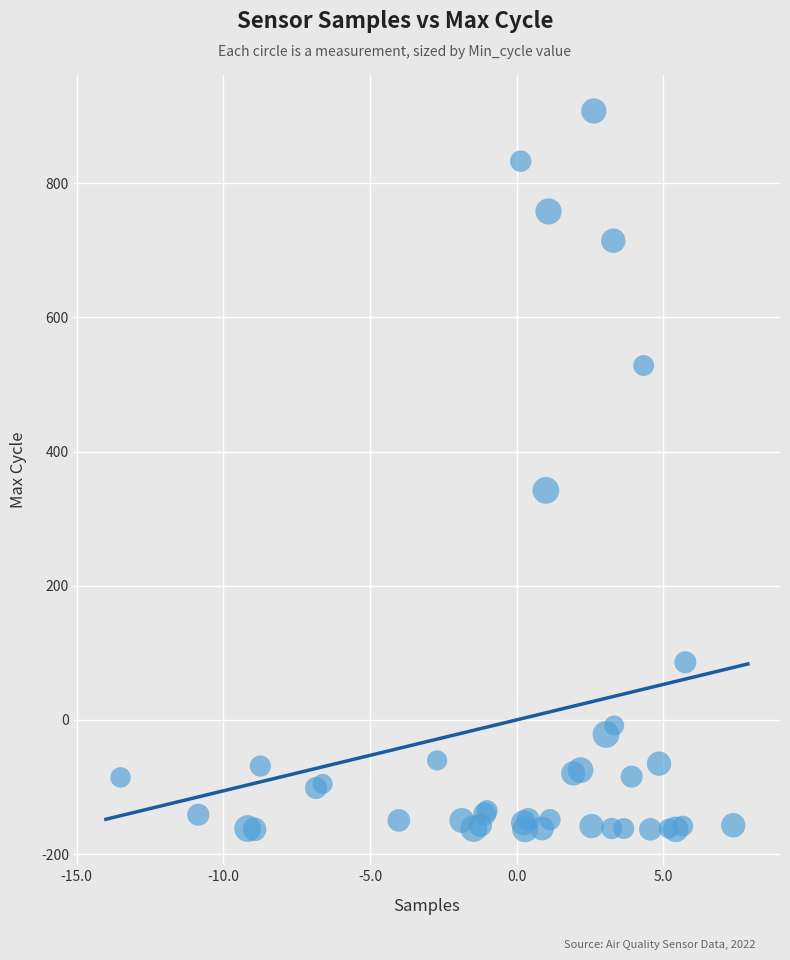

What Y value in the scatter plot is closest to 372?

342.2